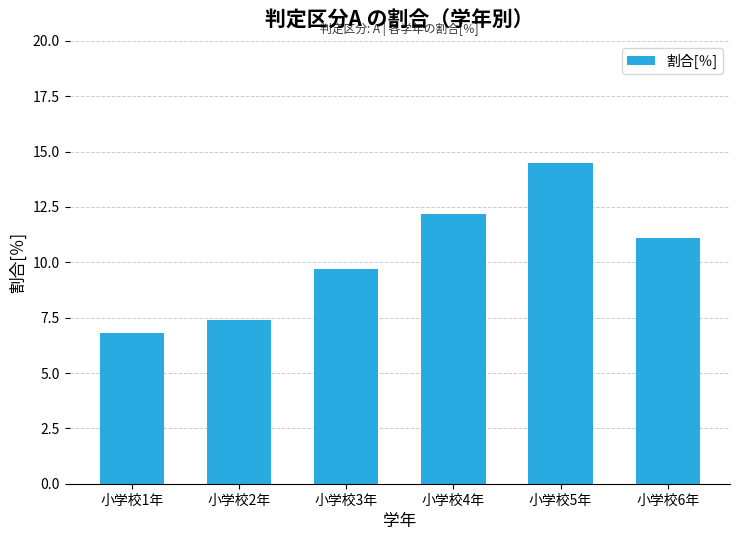

What is the change in value from 小学校3年 to 小学校5年?

+4.8